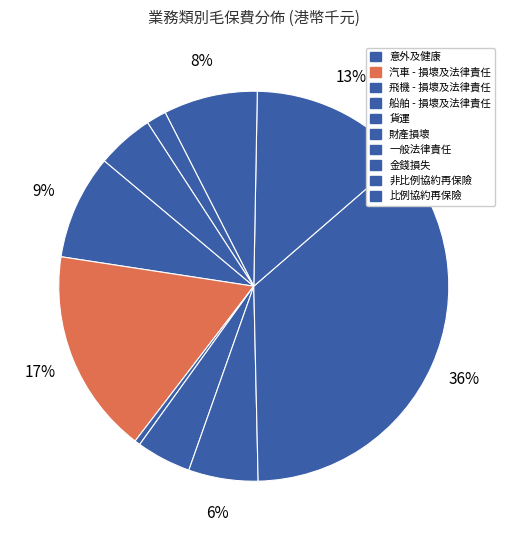

The 船舶 - 損壞及法律責任 slice represents 5% of the pie. True or false?

True